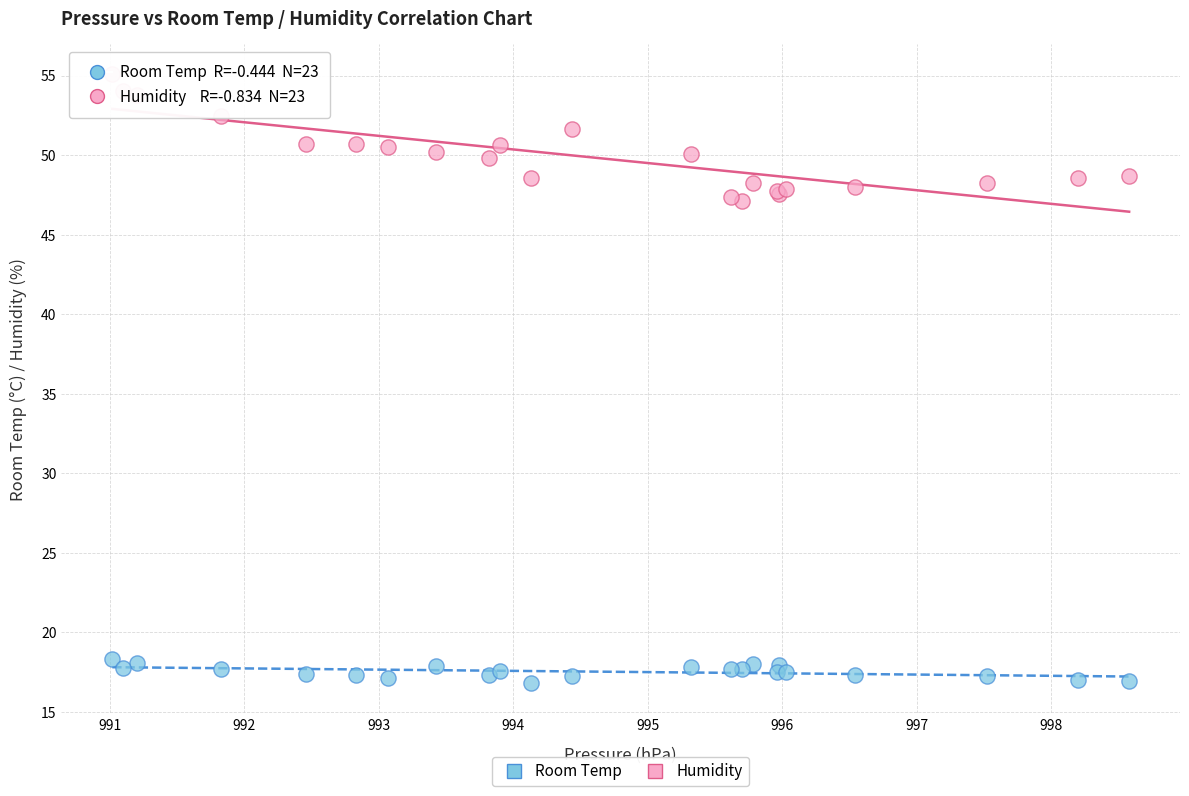

What are all the series names shown in the legend?

Room Temp, Humidity